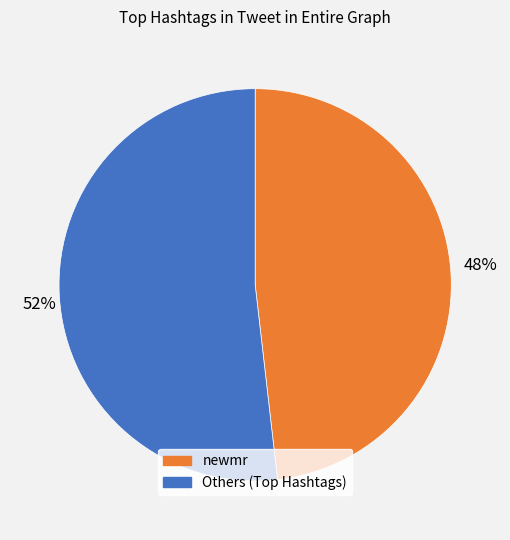

Is there a majority slice in this chart?

Yes